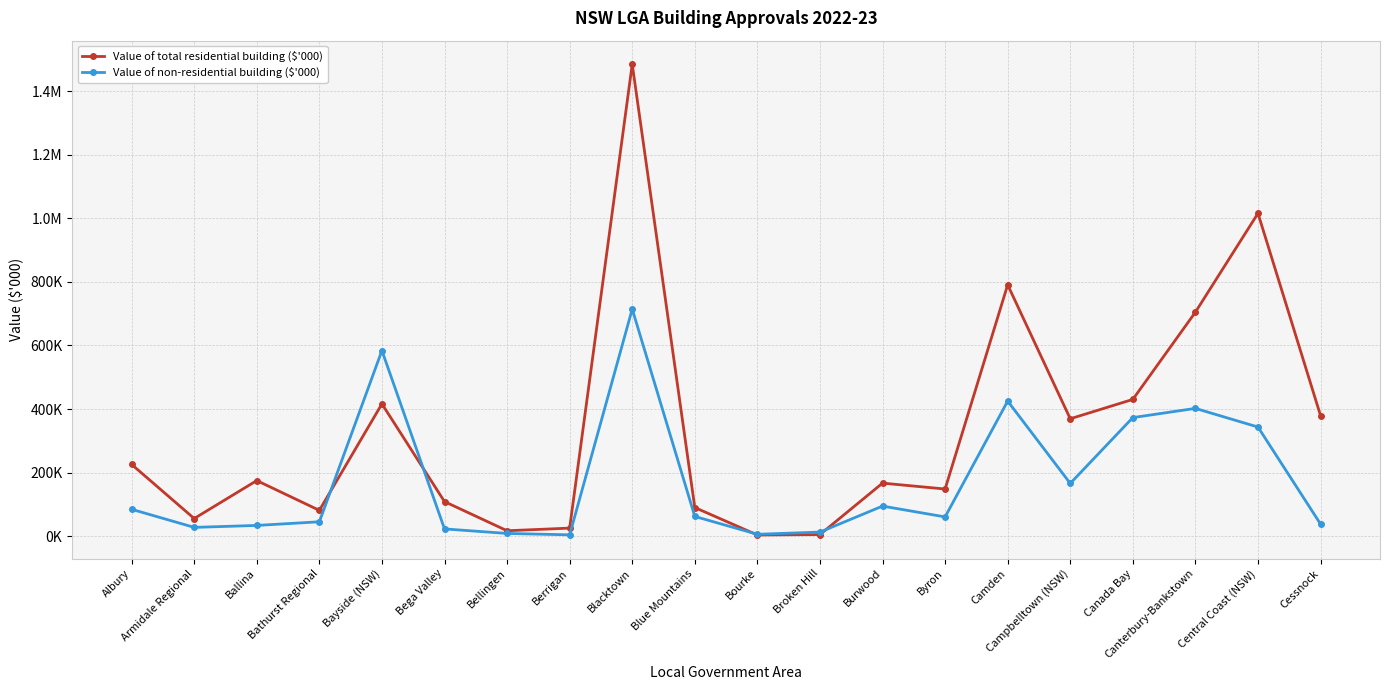

At which category is the sum across all series the highest?

Blacktown